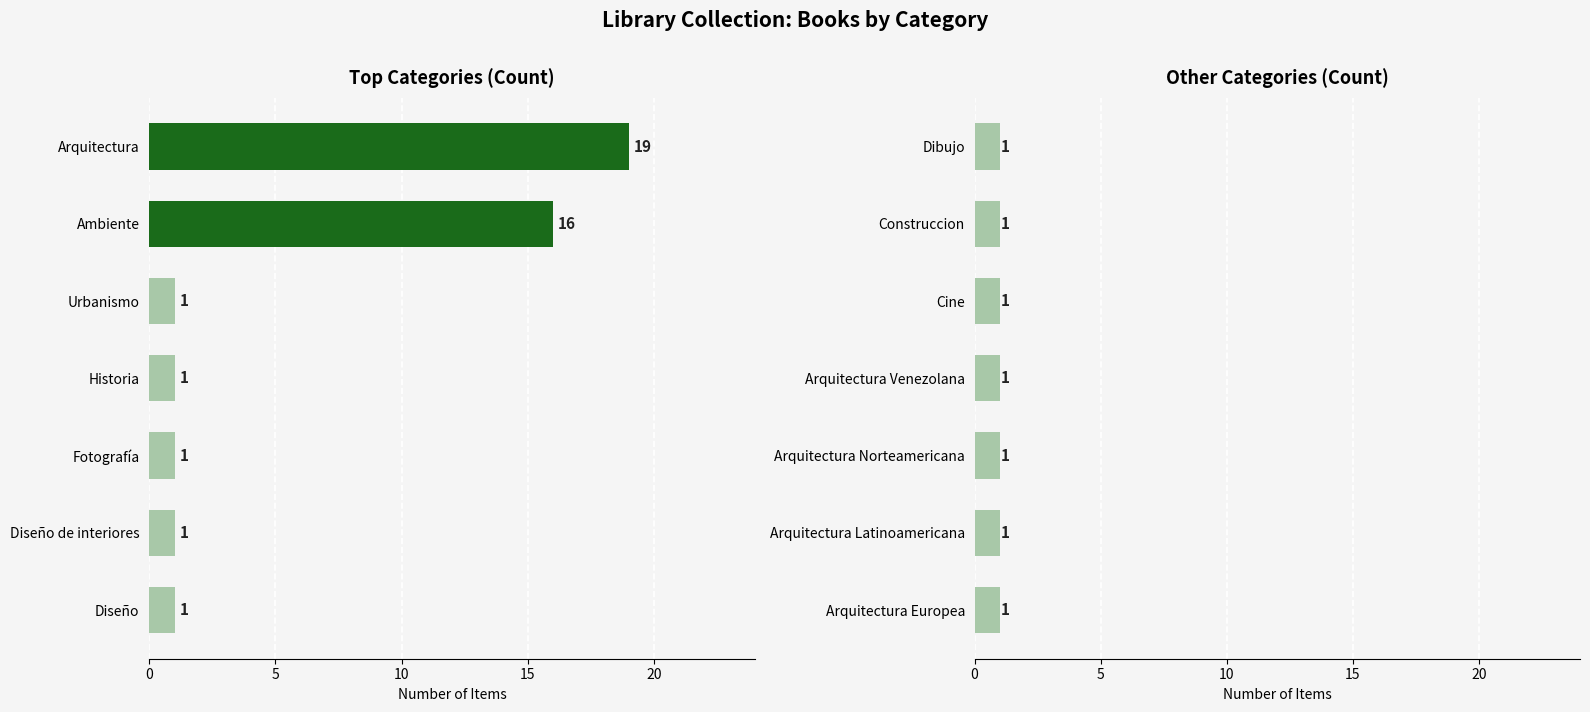

What position from the right is counts?

14